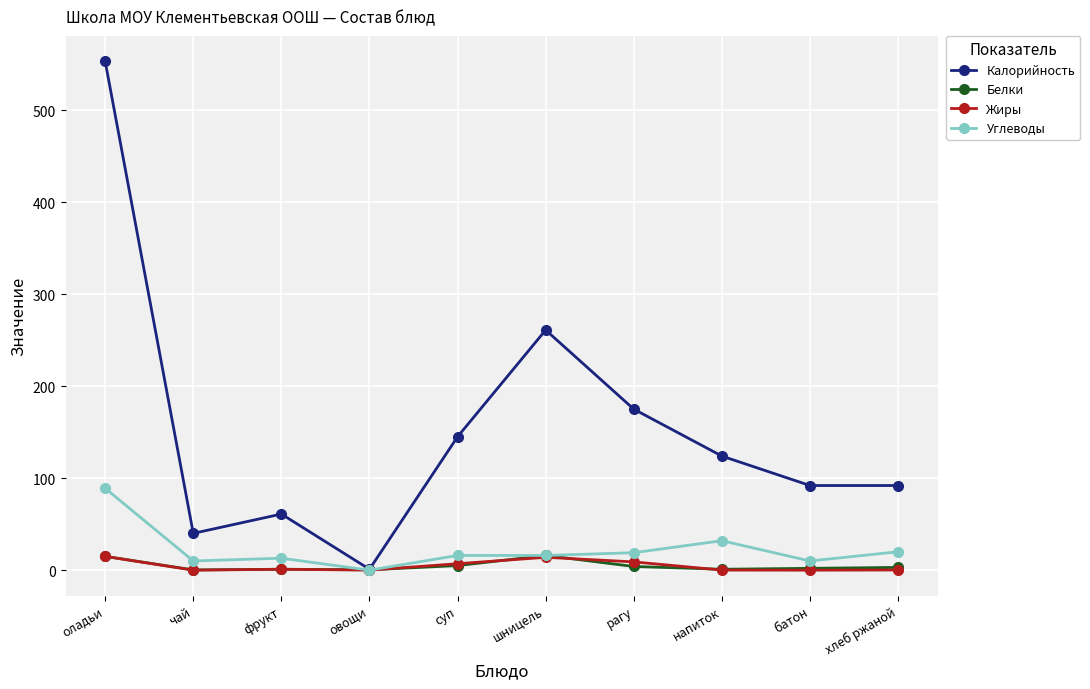

How many lines are shown in the chart?

4